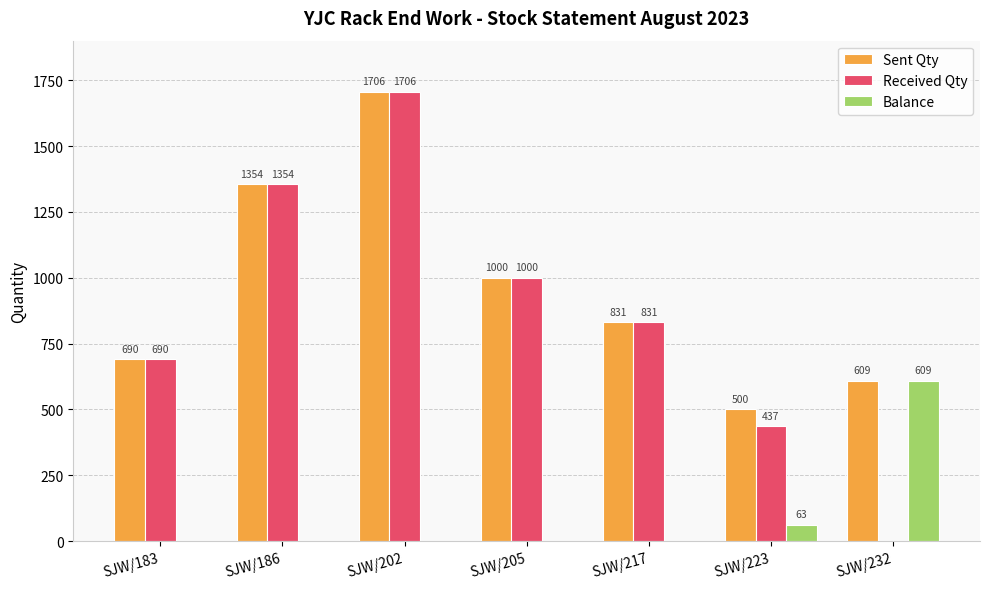

What is the highest value of the Balance series?

609